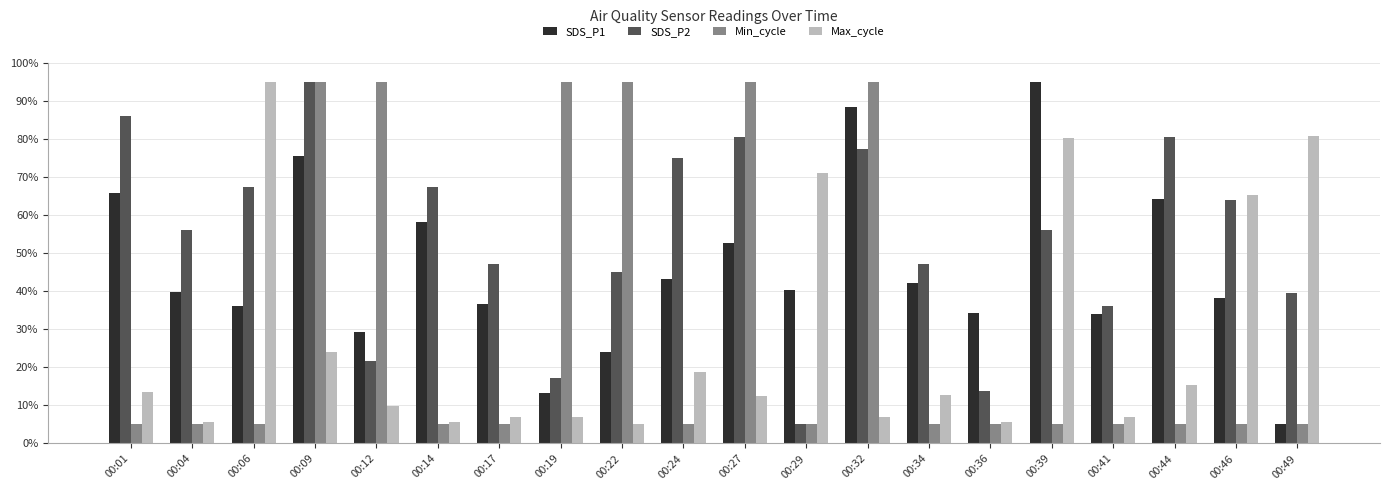

What is the difference between the SDS_P2 values at 00:34 and 00:01?

38.9